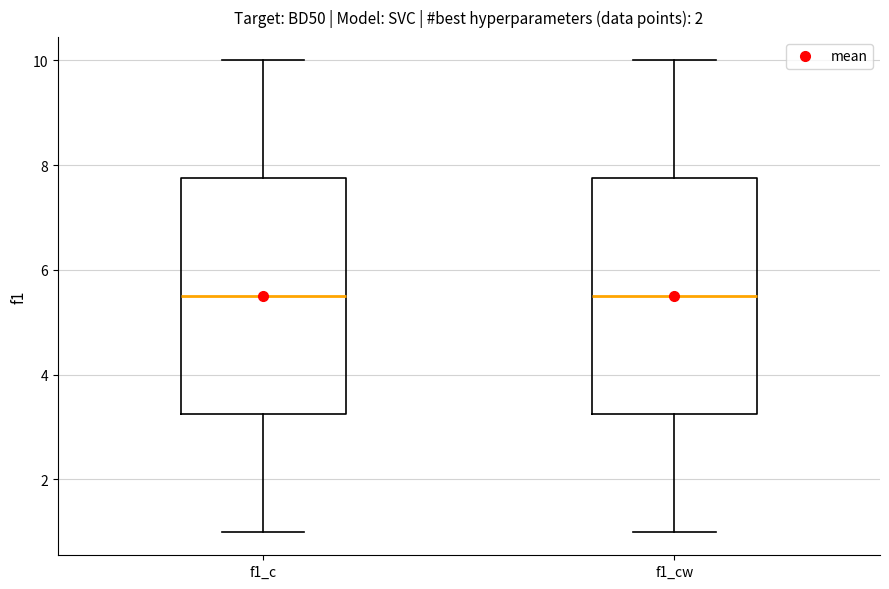

Reading left to right, transcribe this box plot: for each box, give where its median line is, the range the box spans, and where its two whiskers end, as read against the y-axis. The values are not printed on the chart, so give them approximately, as read against the axis.

f1_c: median 5.6, box 3.2 to 7.8, whiskers 1.0 to 10.0
f1_cw: median 5.6, box 3.2 to 7.8, whiskers 1.0 to 10.0